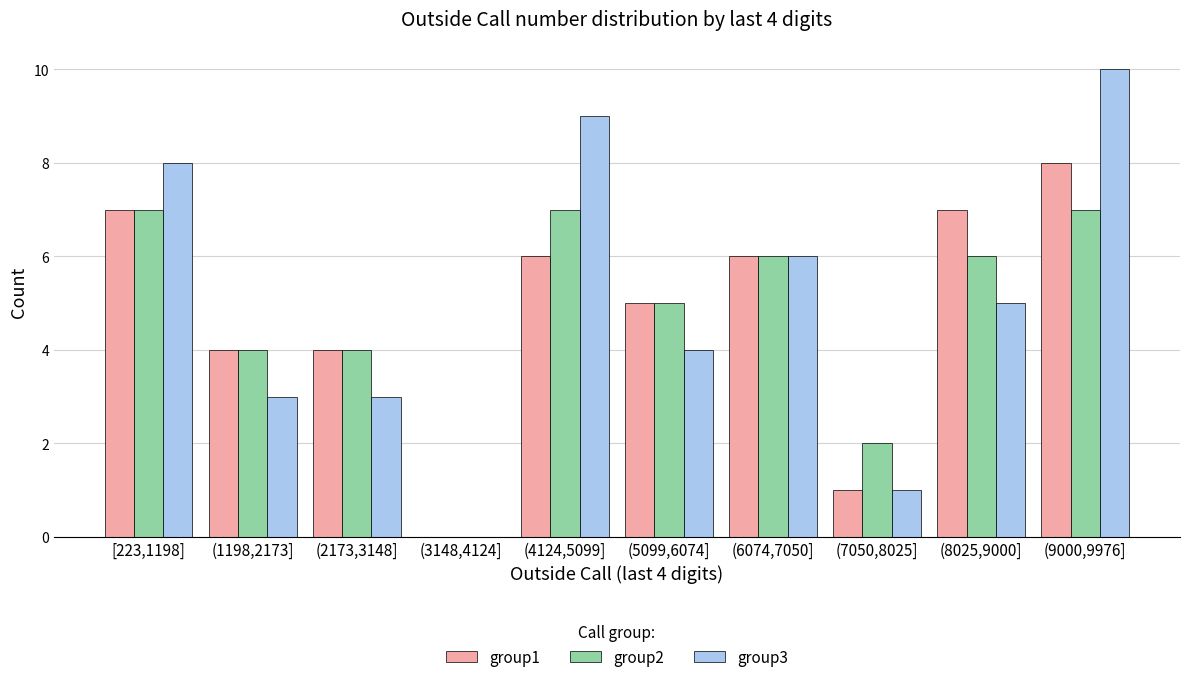

Reading left to right, list all the values displayed in this chart.

group1: [223,1198]=7	(1198,2173]=4	(2173,3148]=4	(3148,4124]=0	(4124,5099]=6	(5099,6074]=5	(6074,7050]=6	(7050,8025]=1	(8025,9000]=7	(9000,9976]=8
group2: [223,1198]=7	(1198,2173]=4	(2173,3148]=4	(3148,4124]=0	(4124,5099]=7	(5099,6074]=5	(6074,7050]=6	(7050,8025]=2	(8025,9000]=6	(9000,9976]=7
group3: [223,1198]=8	(1198,2173]=3	(2173,3148]=3	(3148,4124]=0	(4124,5099]=9	(5099,6074]=4	(6074,7050]=6	(7050,8025]=1	(8025,9000]=5	(9000,9976]=10